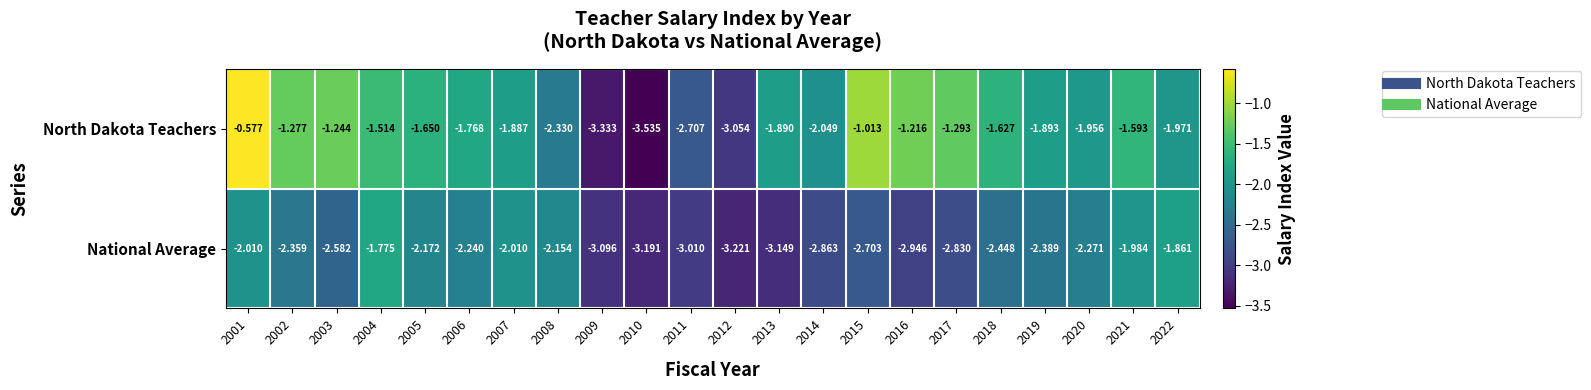

Count the number of categories in the chart.

22